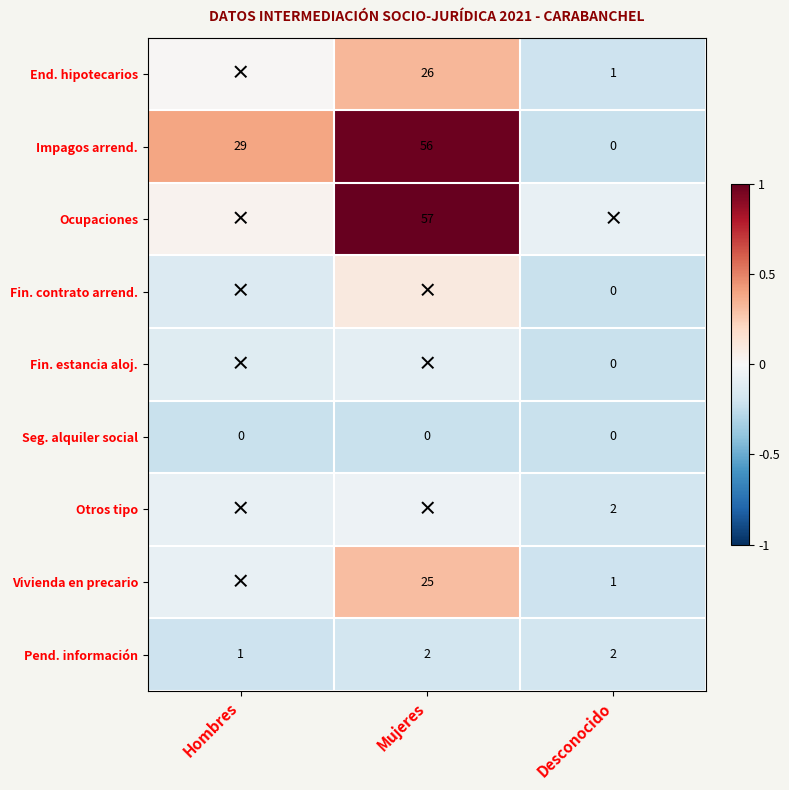

Which category has the lowest value in the Impagos arrend. series?

Desconocido